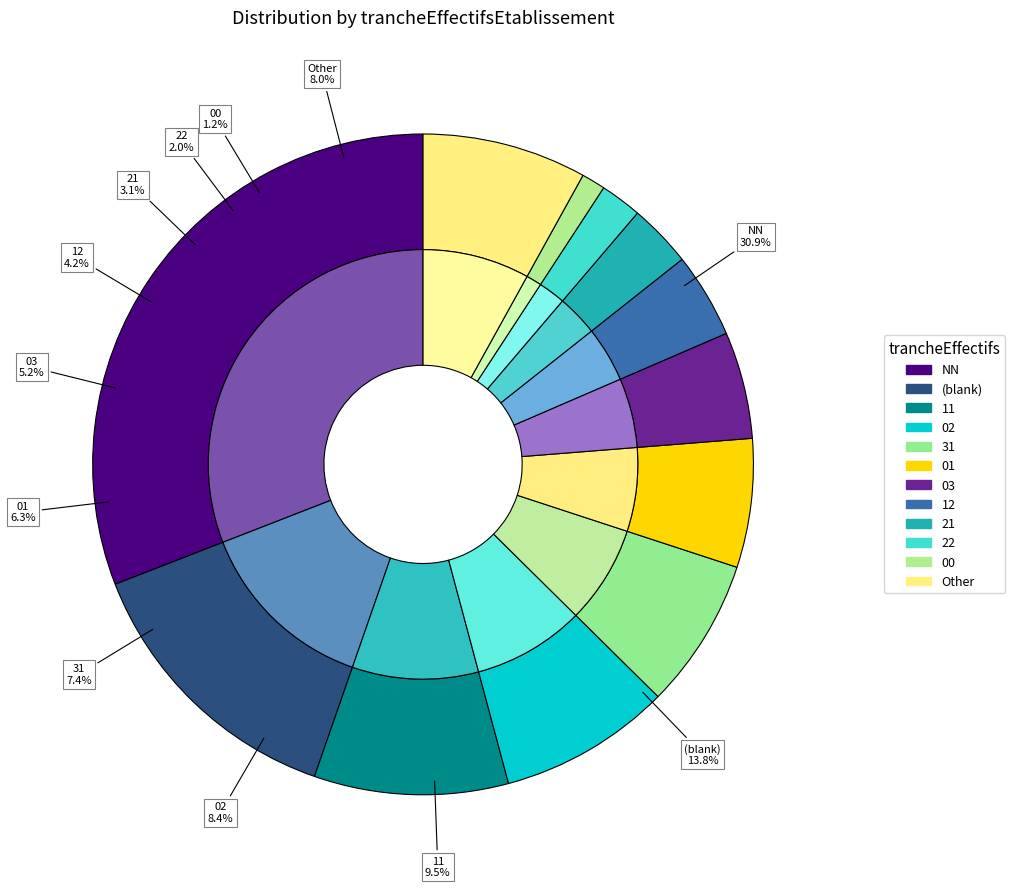

Which category has the smallest portion of the pie?

00